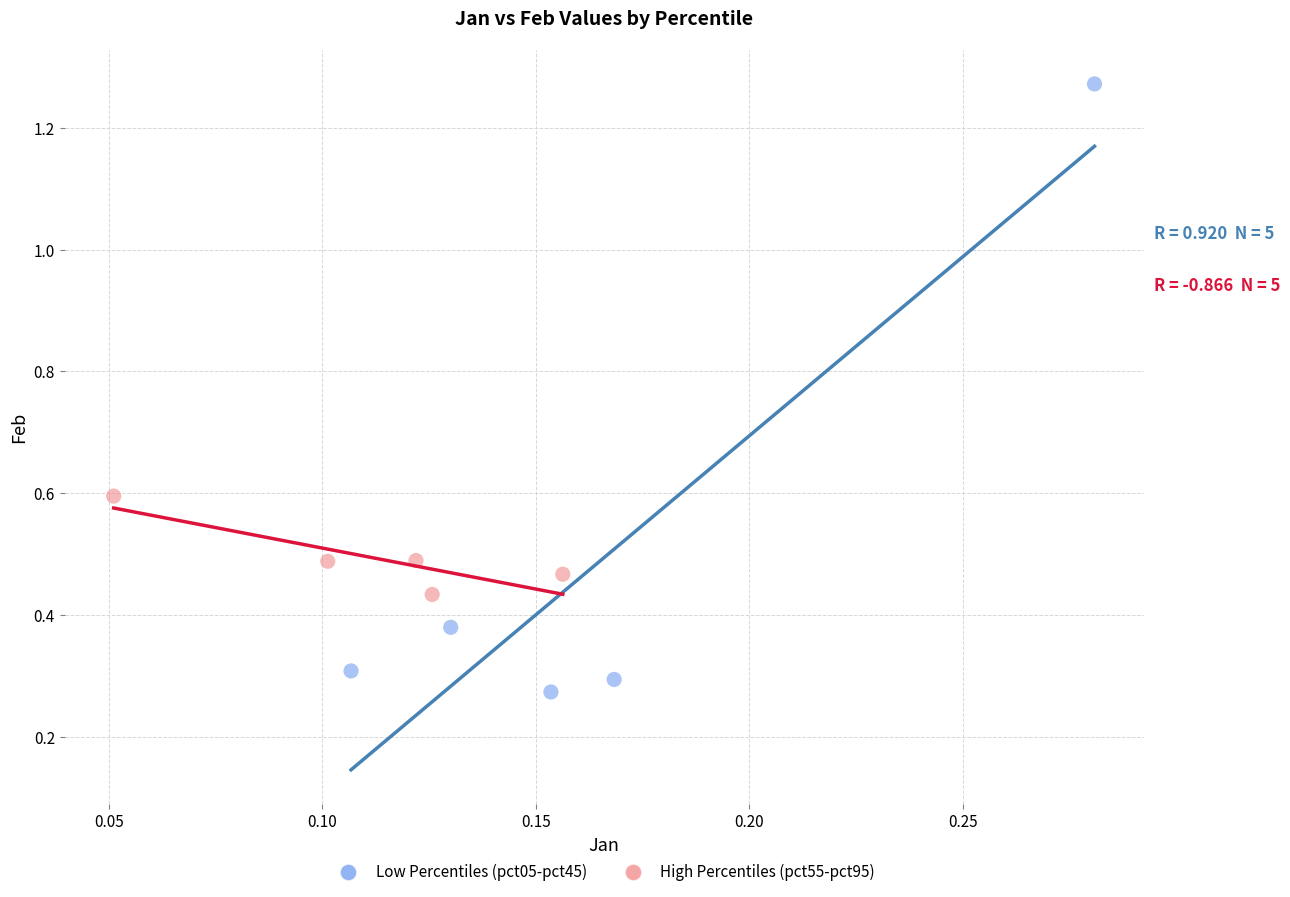

What are all the series names shown in the legend?

Low Percentiles (pct05-pct45), High Percentiles (pct55-pct95)